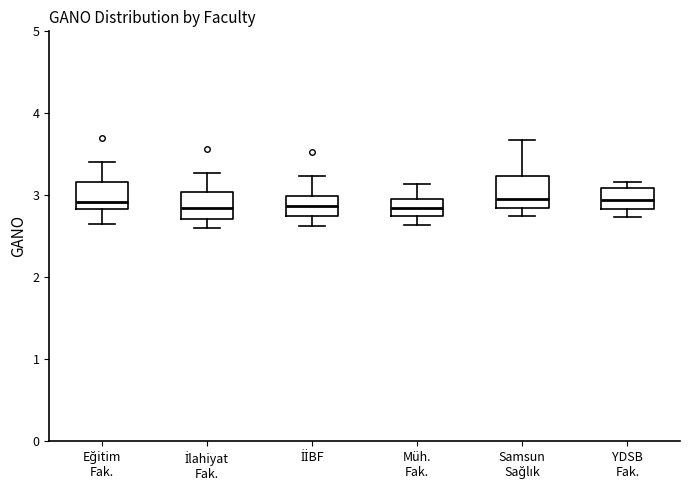

Reading left to right, read every box against the y-axis: the position of its median line, the range the box covers, and the ends of its whiskers. The values are not printed on the chart, so give them approximately, as read against the axis.

Eğitim Fak.: median 2.9, box 2.8 to 3.2, whiskers 2.7 to 3.4
İlahiyat Fak.: median 2.8, box 2.7 to 3.0, whiskers 2.6 to 3.3
İİBF: median 2.9, box 2.8 to 3.0, whiskers 2.6 to 3.2
Müh. Fak.: median 2.9, box 2.8 to 3.0, whiskers 2.6 to 3.1
Samsun Sağlık: median 3.0, box 2.8 to 3.2, whiskers 2.8 (just below the box's lower edge) to 3.7
YDSB Fak.: median 2.9, box 2.8 to 3.1, whiskers 2.7 to 3.2